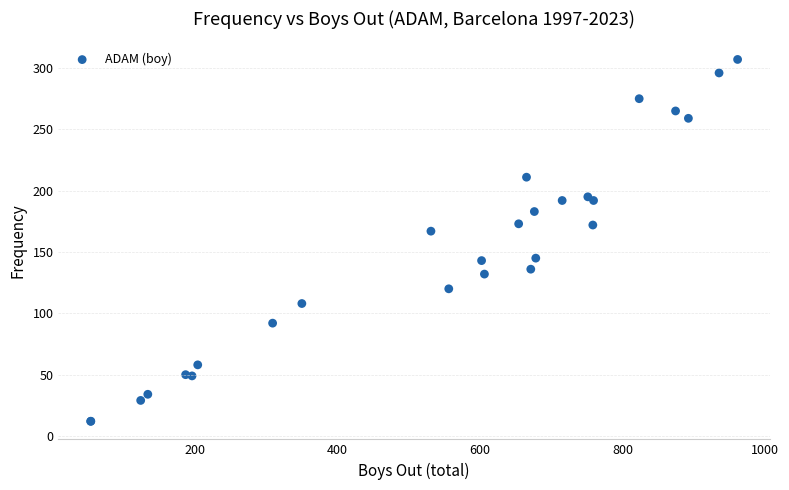

What Y value in the scatter plot is closest to 159?

167